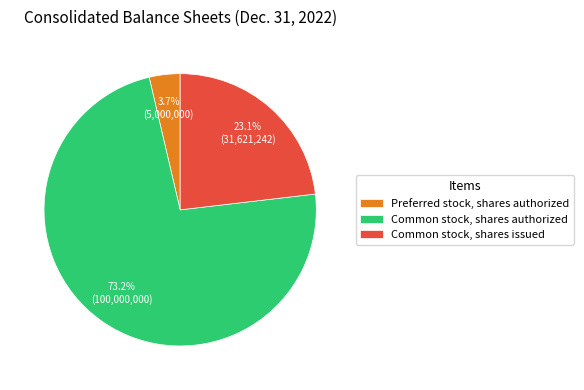

What is the largest slice in the pie chart?

Common stock, shares authorized